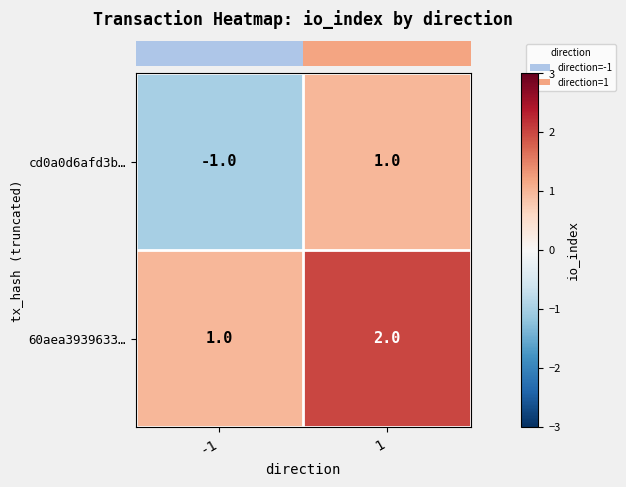

Rank the series by their maximum value, from lowest to highest.

cd0a0d6afd3b…, 60aea3939633…